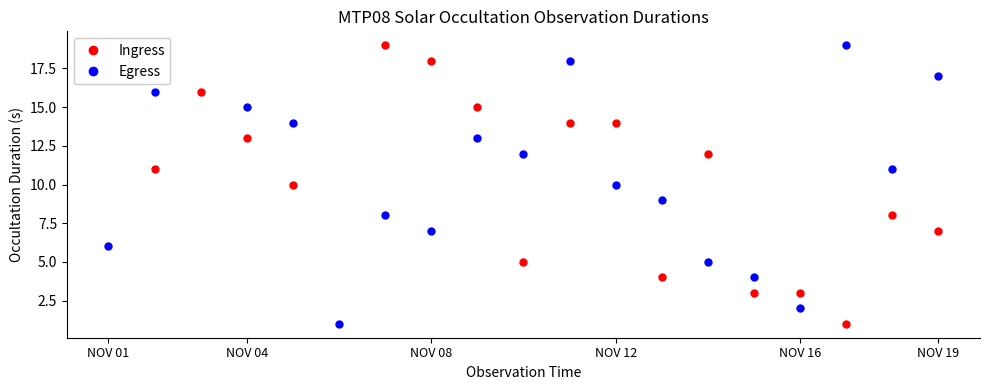

How many categories are shown in the chart?

19